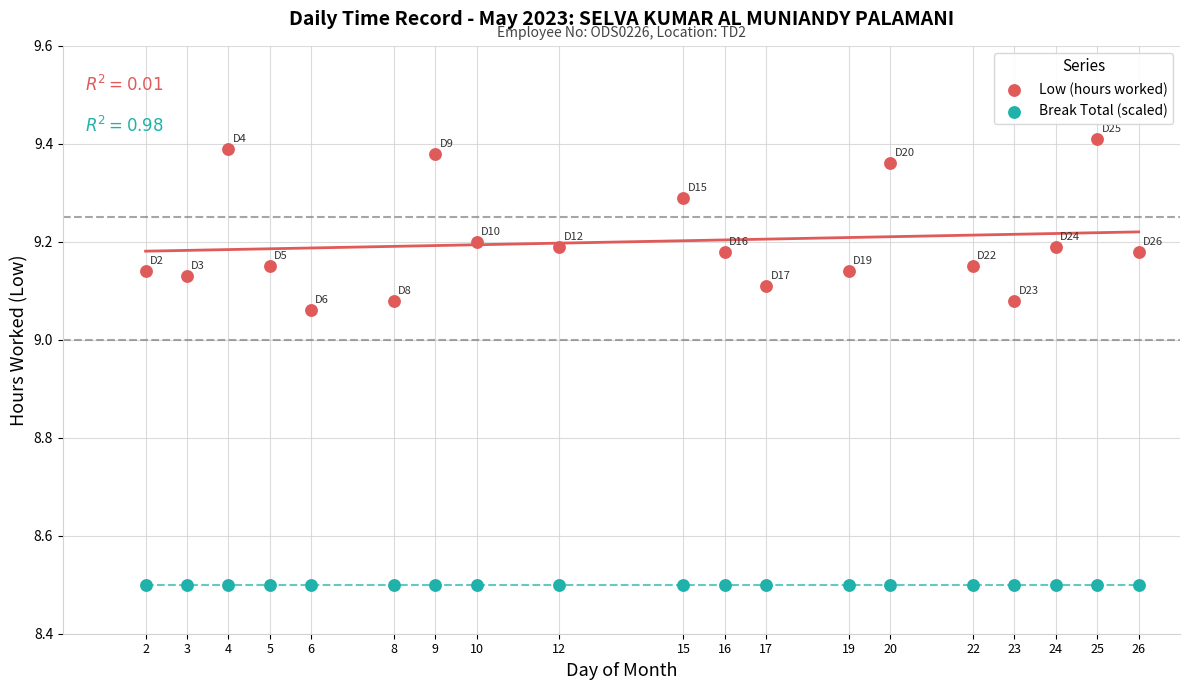

Which series contains the lowest Y value?

Break Total (scaled)